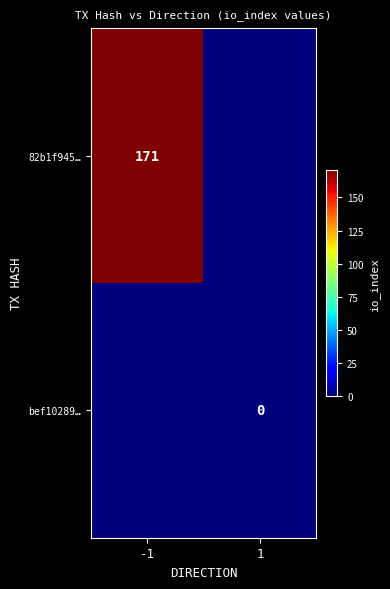

Is it true that 82b1f945… equals 285 at -1?

False